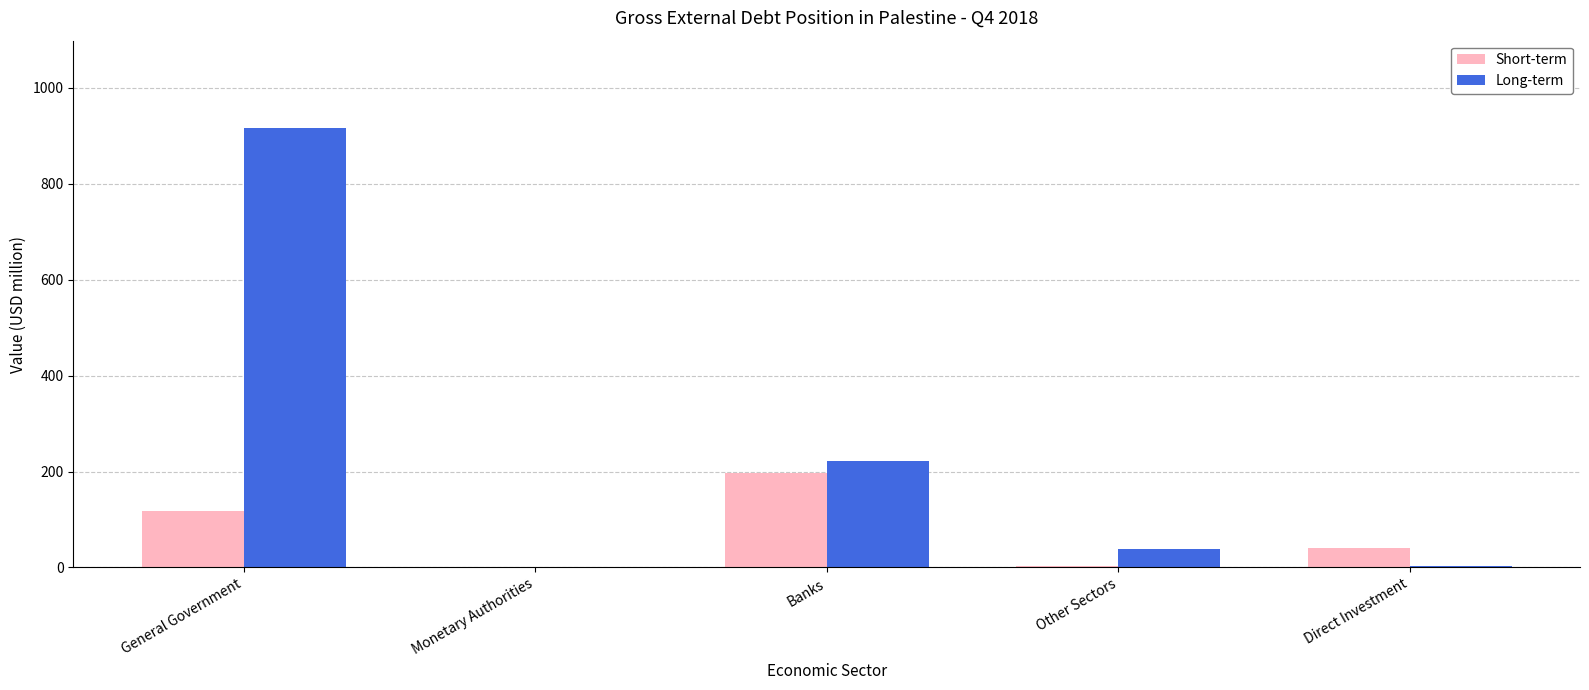

Does the chart contain stacked bars?

No